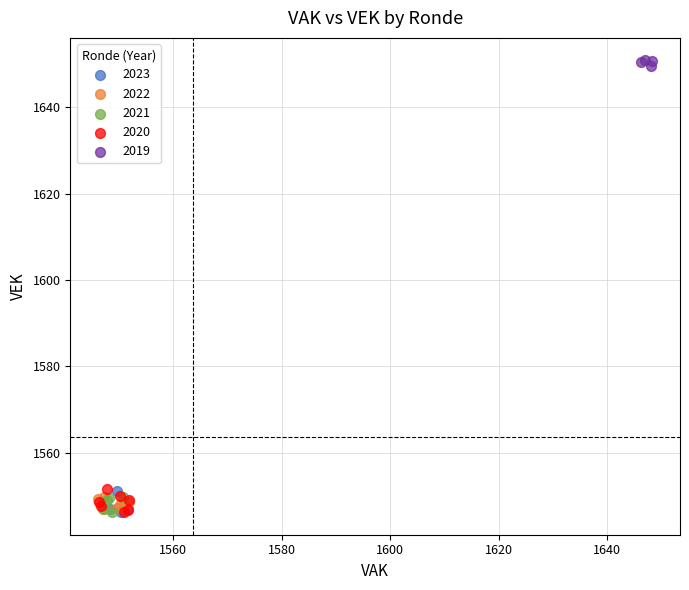

Which series contains the highest Y value?

2019